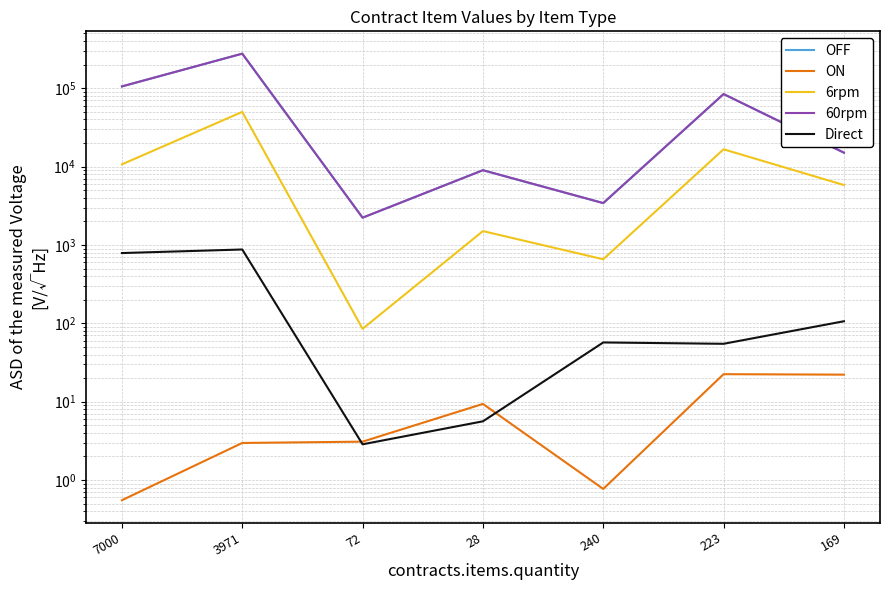

At how many categories does at least one series exceed 190130?

1